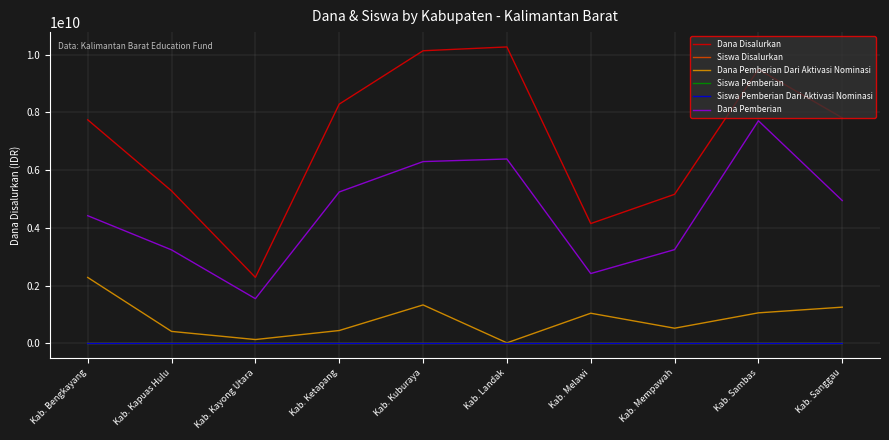

What is the highest value of the Dana Pemberian series?

7706700000